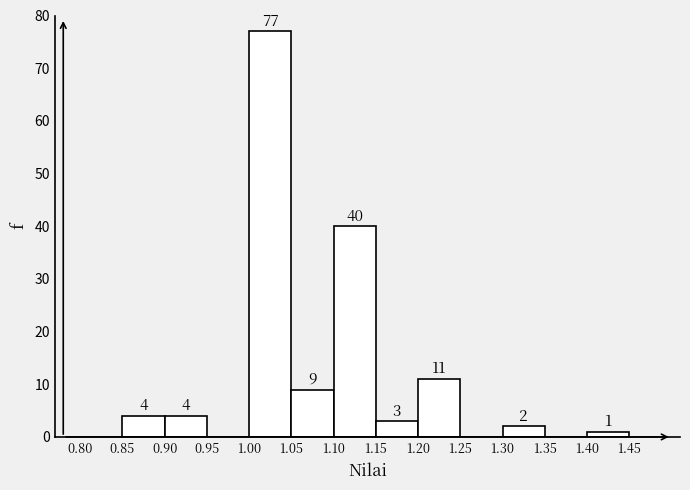

Which range on the x-axis has the tallest bar?

1.00 to 1.05